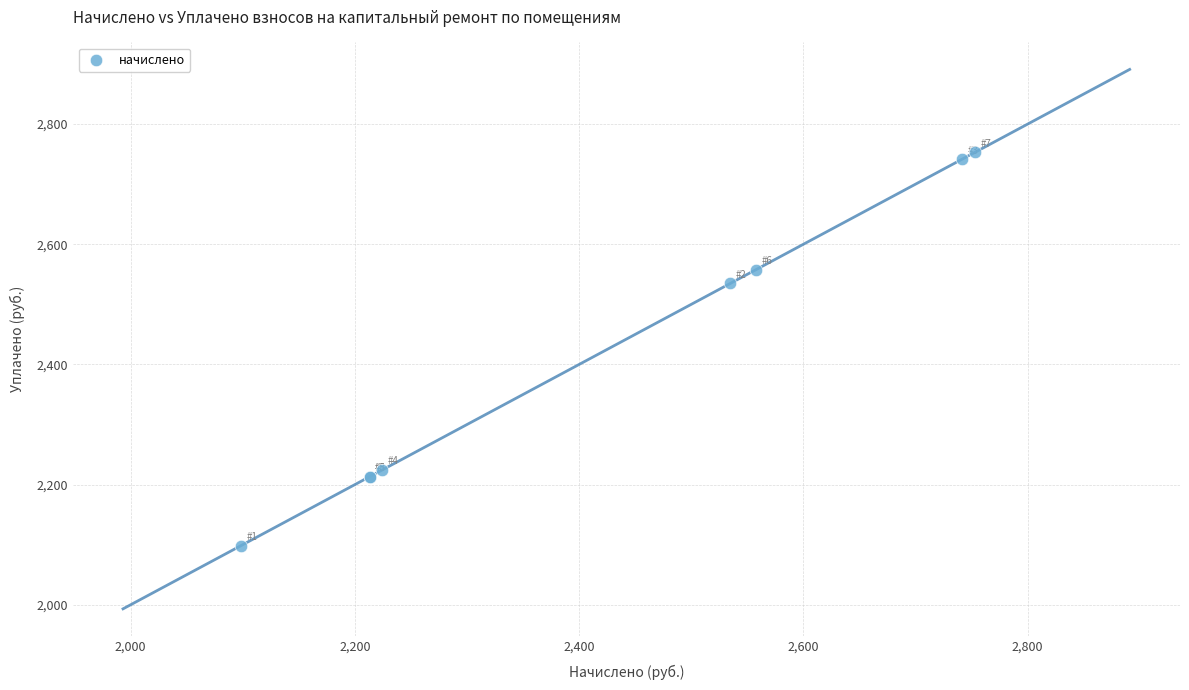

What Y value in the scatter plot is closest to 2425?

2534.9